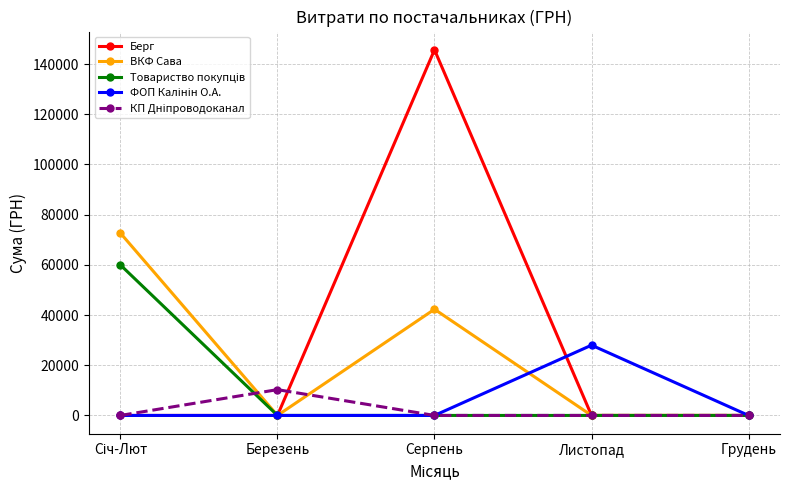

At which category is the sum across all series the highest?

Серпень